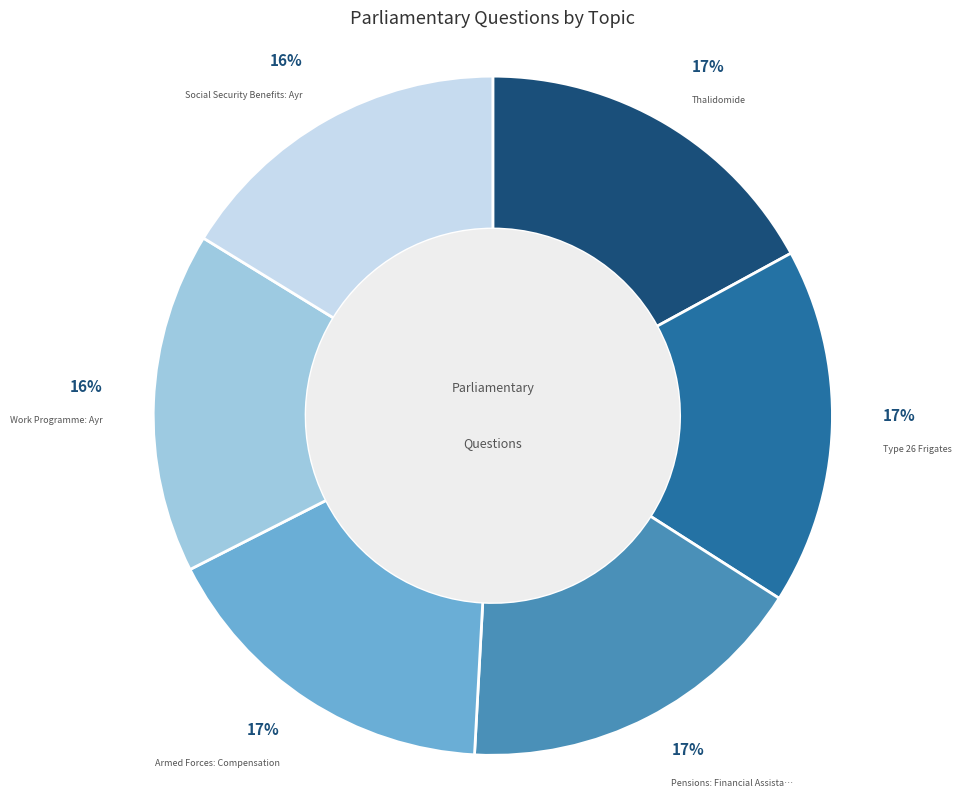

Is there a majority slice in this chart?

No